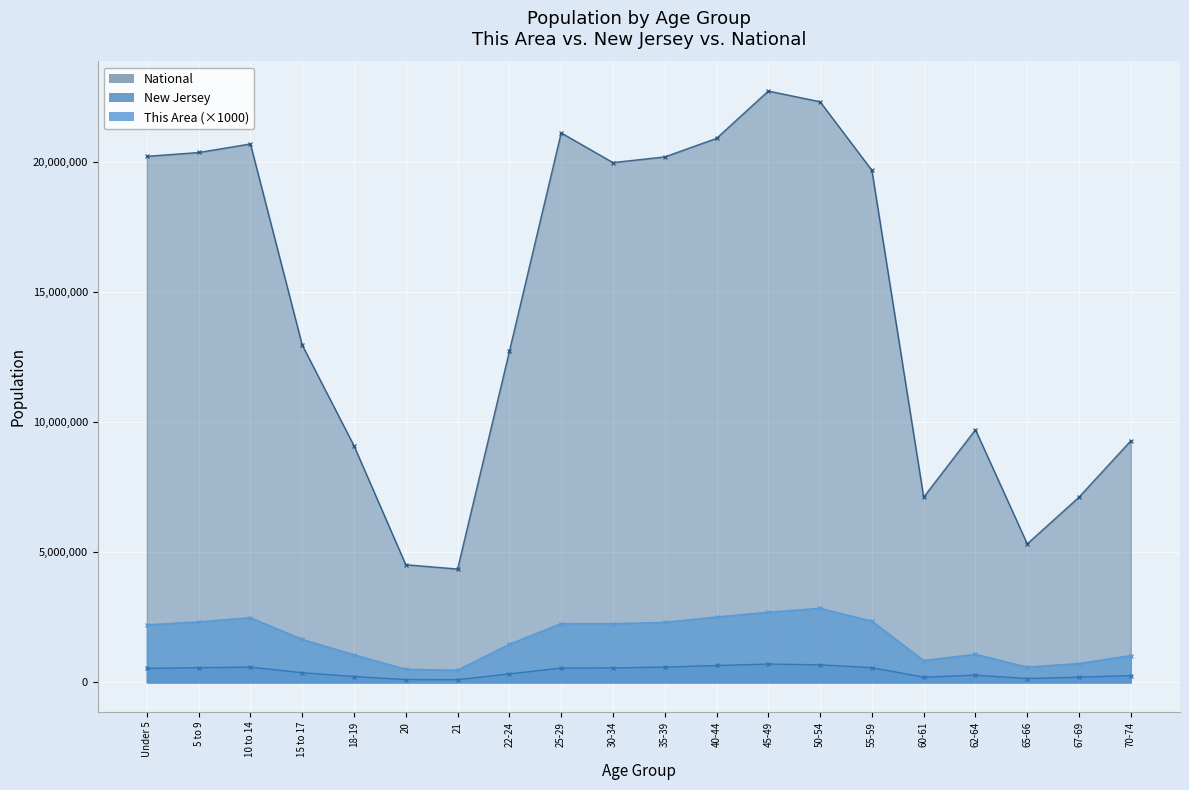

What value does the This Area series have at 18-19?

1059000